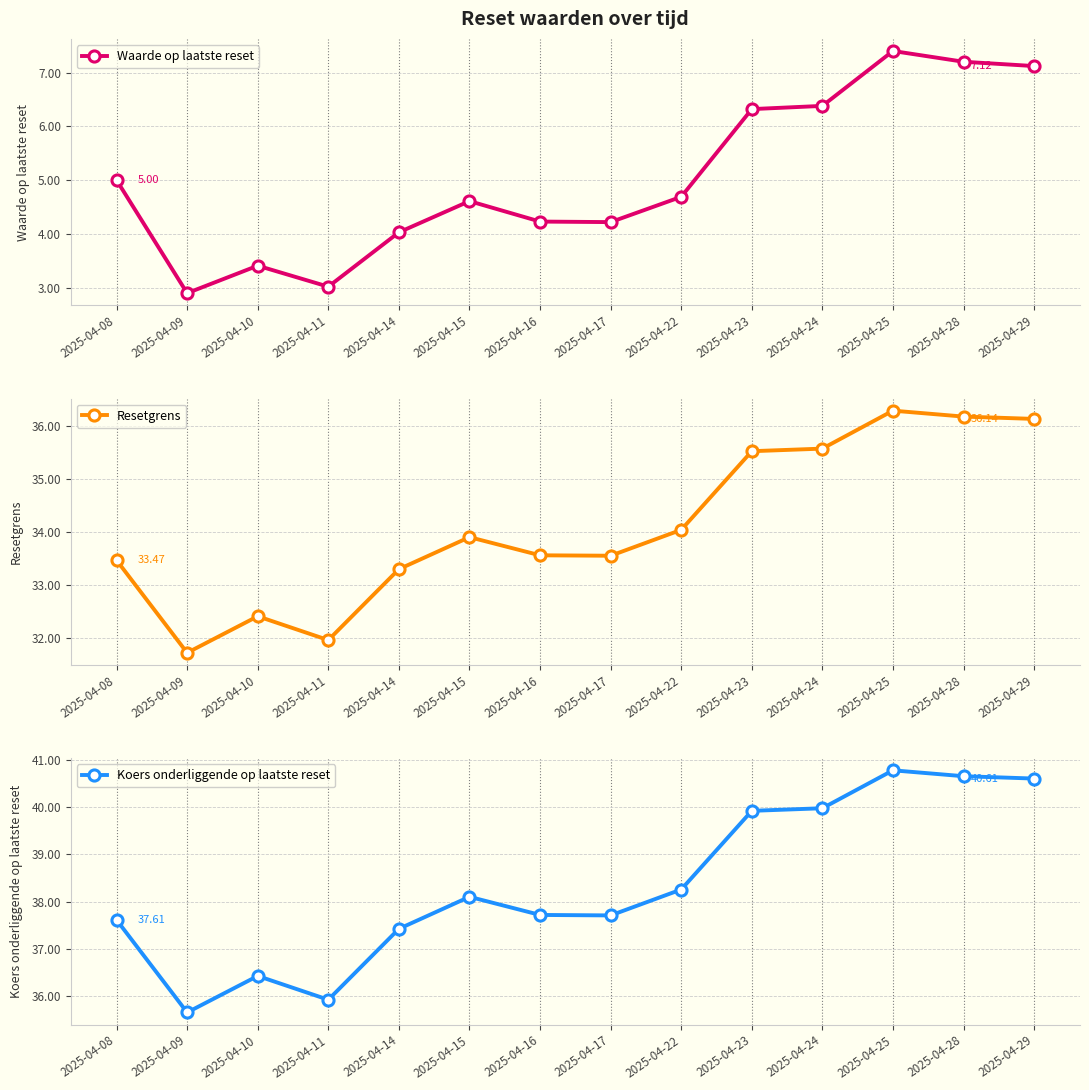

At which label does Resetgrens reach its minimum?

2025-04-09